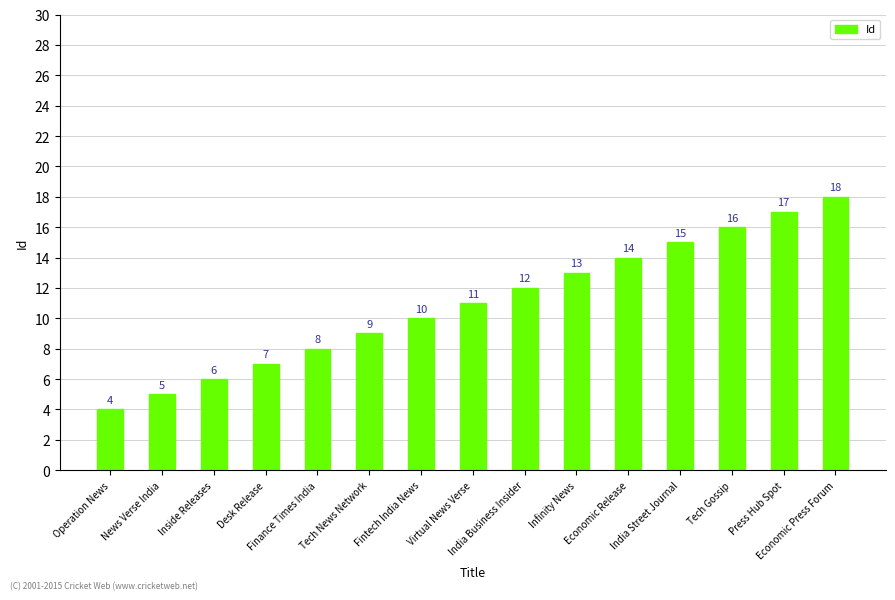

What is the maximum value shown in the chart?

18